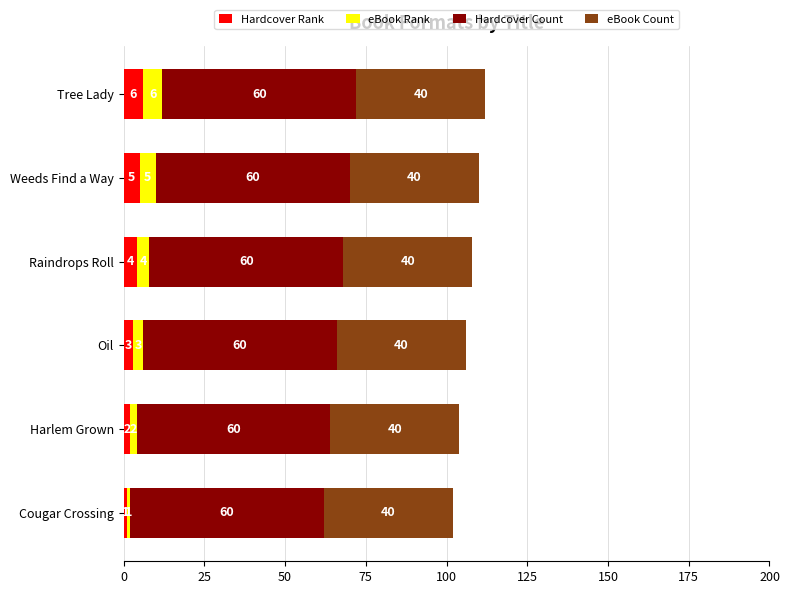

At which category is the sum across all series the highest?

Tree Lady